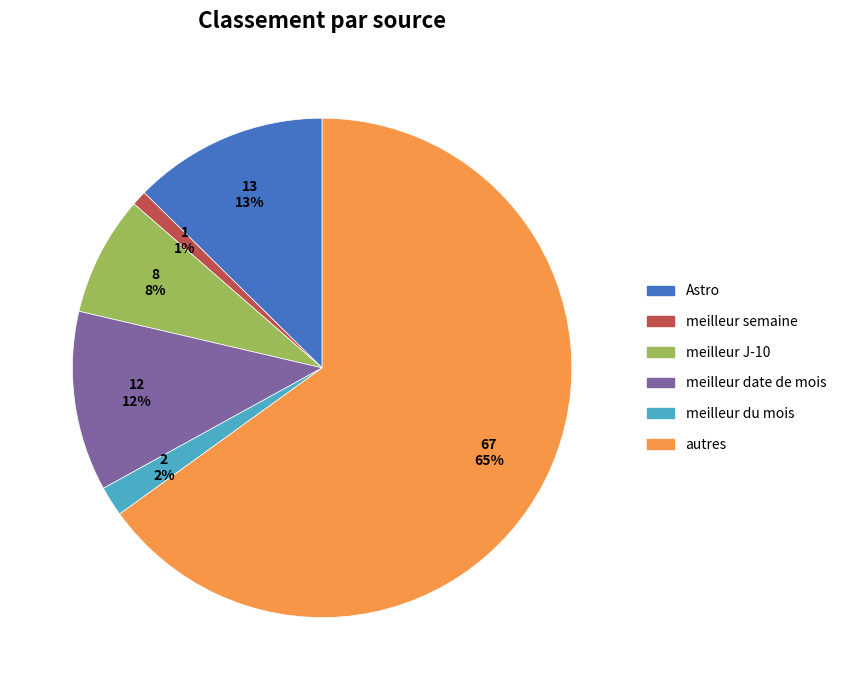

Is there a majority slice in this chart?

Yes